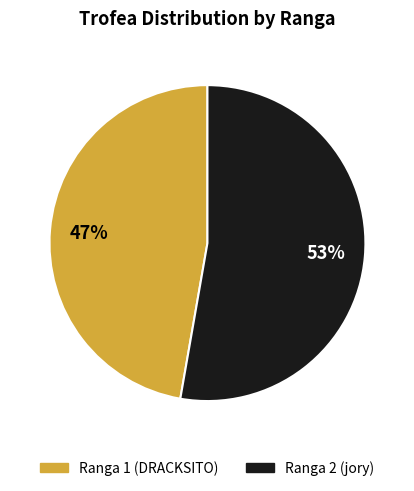

How many slices are in this pie chart?

2